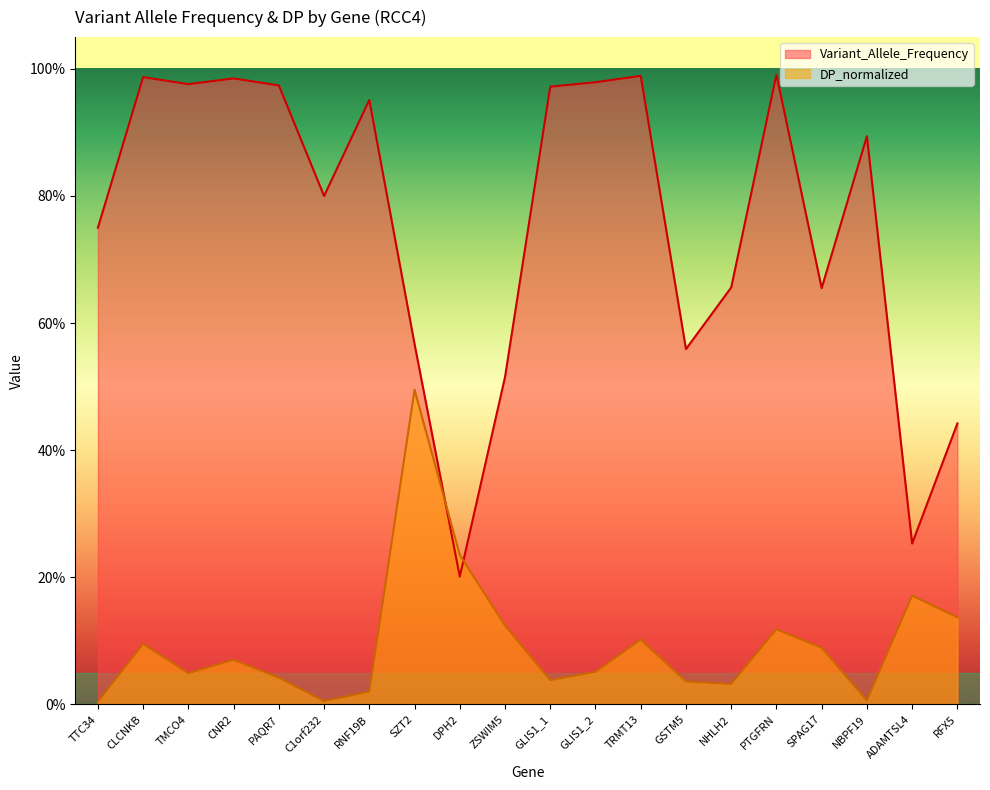

Reading left to right, list all the values displayed in this chart.

Variant_Allele_Frequency: 0.8	1.0	1.0	1.0	1.0	0.8	1.0	0.6	0.2	0.5	1.0	1.0	1.0	0.6	0.7	1.0	0.7	0.9	0.3	0.4
DP_normalized: 0.0	0.1	0.0	0.1	0.0	0.0	0.0	0.5	0.2	0.1	0.0	0.1	0.1	0.0	0.0	0.1	0.1	0.0	0.2	0.1